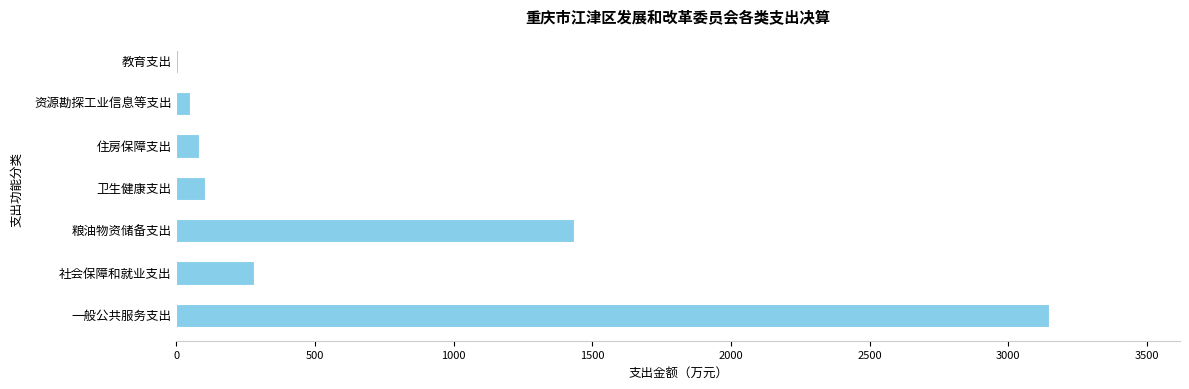

How many distinct data groups are displayed?

1